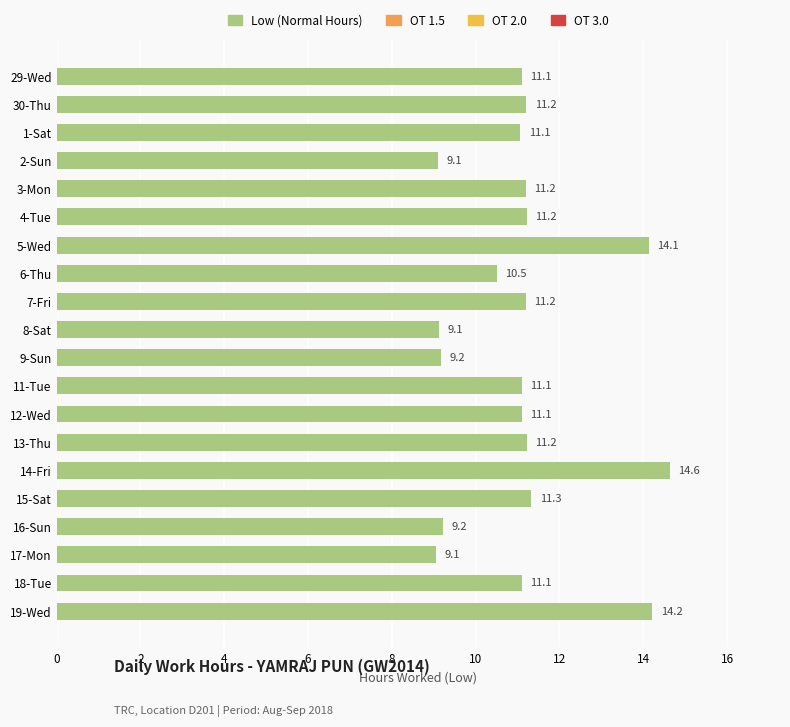

How many series are shown in this chart?

1